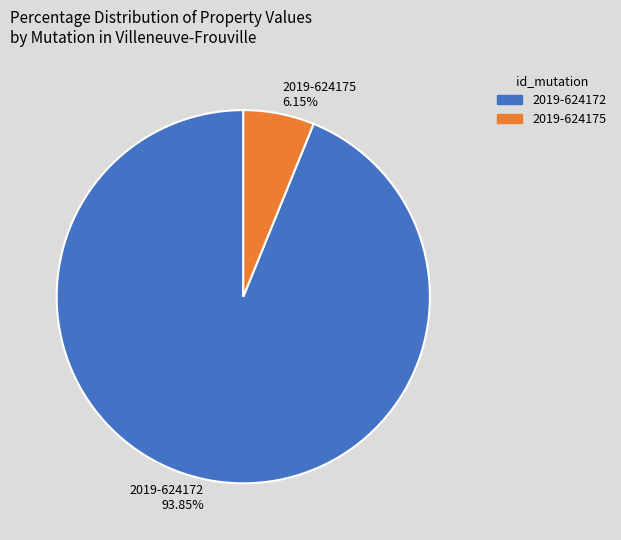

Rank the categories by value from lowest to highest.

2019-624175, 2019-624172